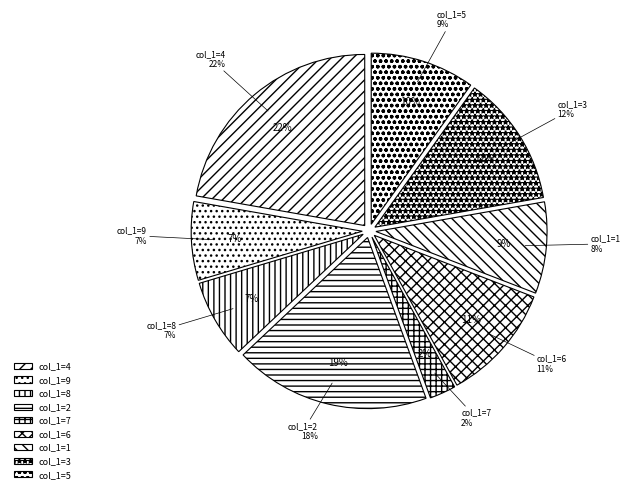

Is it true that 7 is 1% of the pie?

False